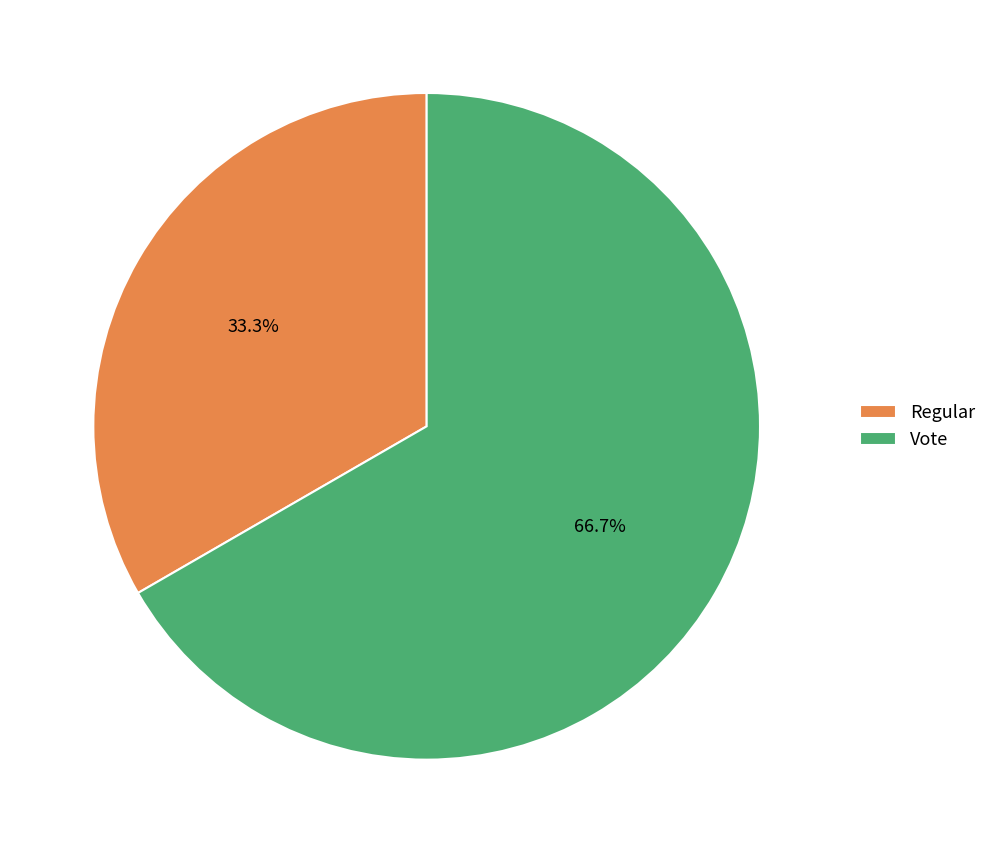

Which slice is the smallest?

Regular